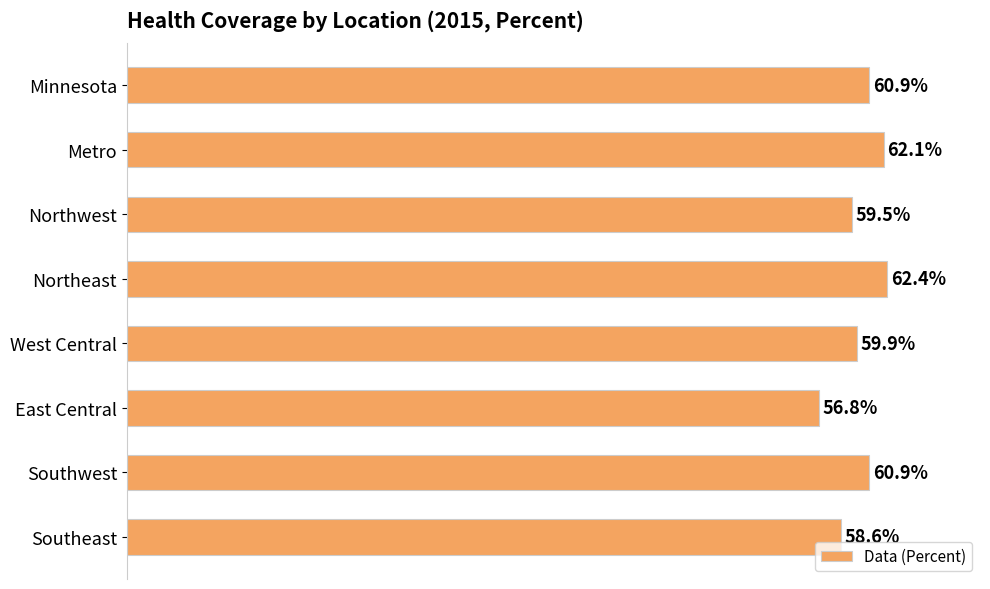

Does the chart contain any negative values?

No